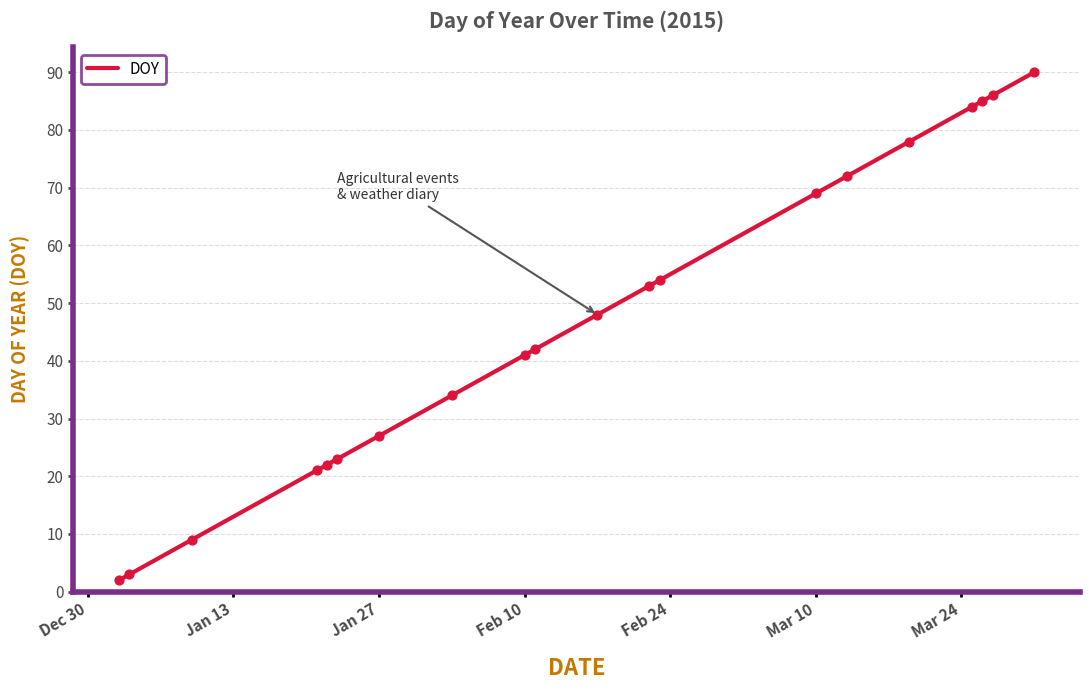

What is the difference between the maximum and minimum values?

88